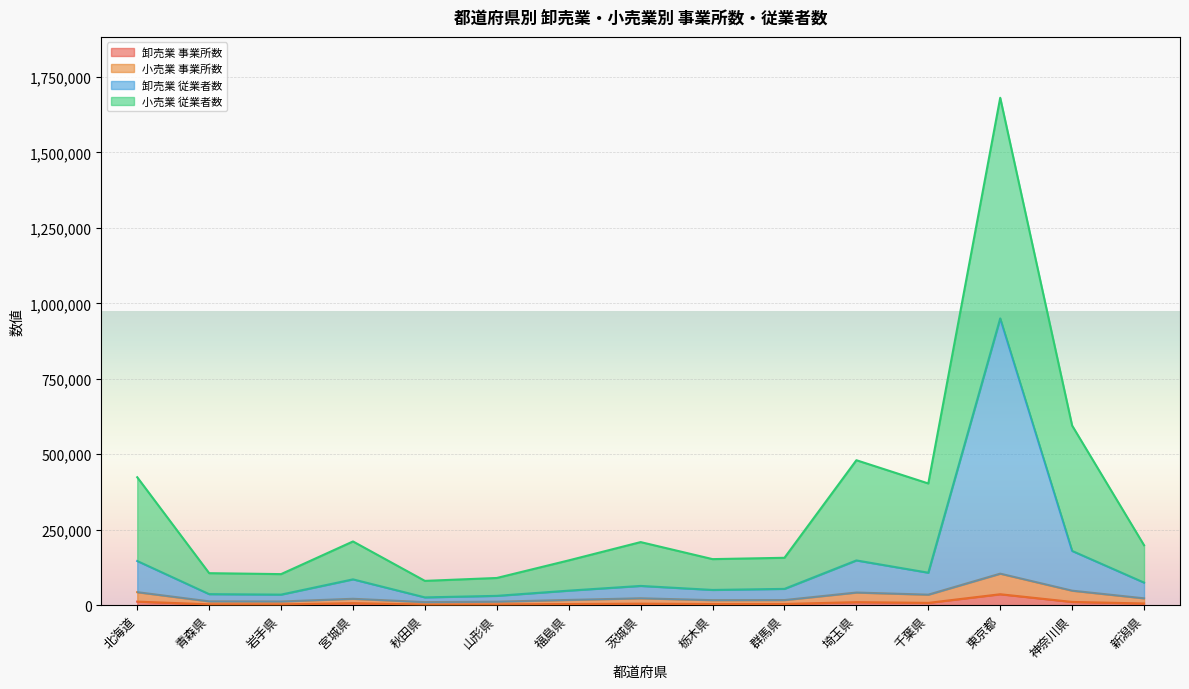

At which label does 卸売業 事業所数 first exceed 4971?

北海道